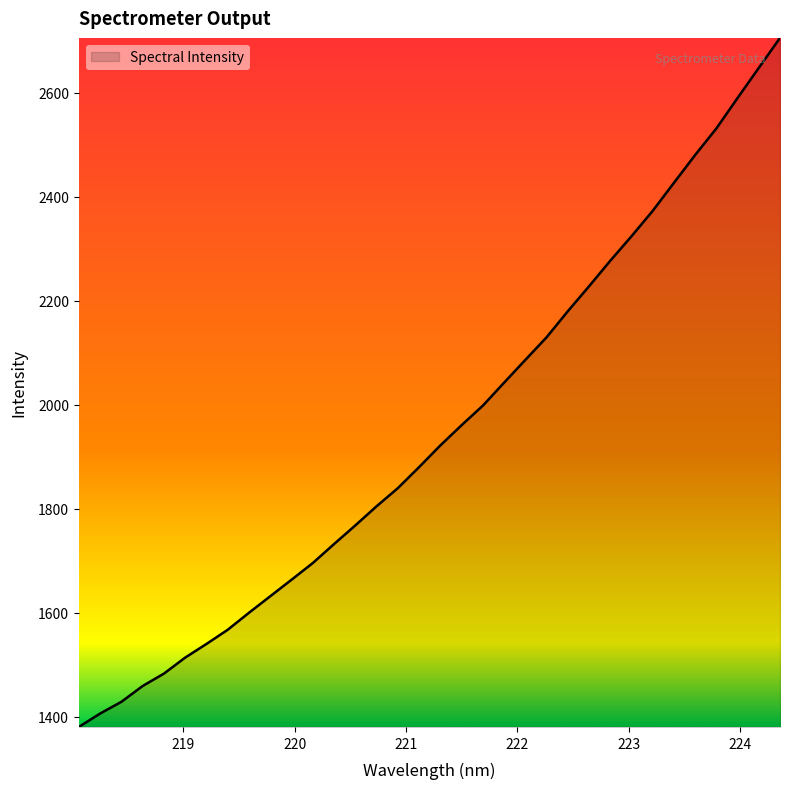

How many distinct data groups are displayed?

1